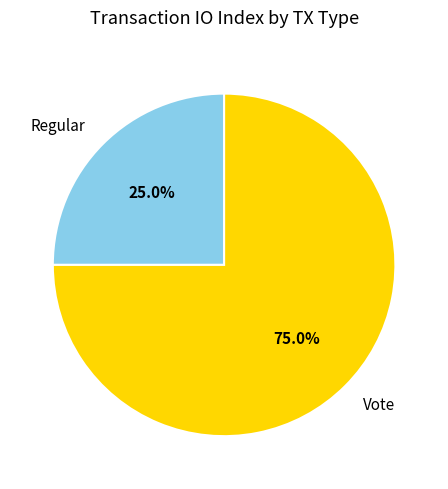

To the nearest percent, what is the difference between the Vote and Regular slice percentages?

50%